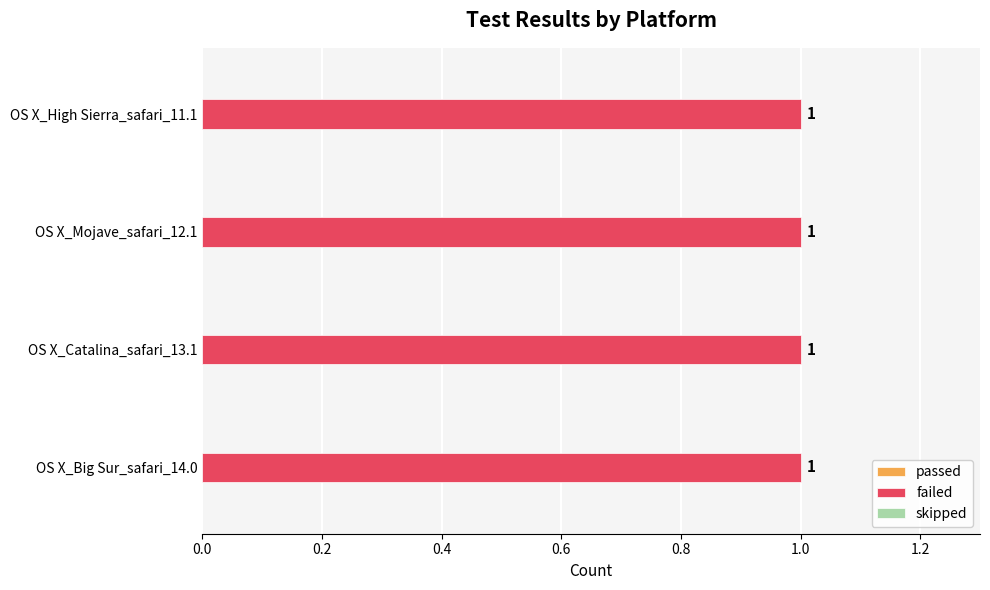

Reading left to right, extract all data points from this chart.

passed: OS X_Big Sur_safari_14.0=0	OS X_Catalina_safari_13.1=0	OS X_Mojave_safari_12.1=0	OS X_High Sierra_safari_11.1=0
failed: OS X_Big Sur_safari_14.0=1	OS X_Catalina_safari_13.1=1	OS X_Mojave_safari_12.1=1	OS X_High Sierra_safari_11.1=1
skipped: OS X_Big Sur_safari_14.0=0	OS X_Catalina_safari_13.1=0	OS X_Mojave_safari_12.1=0	OS X_High Sierra_safari_11.1=0